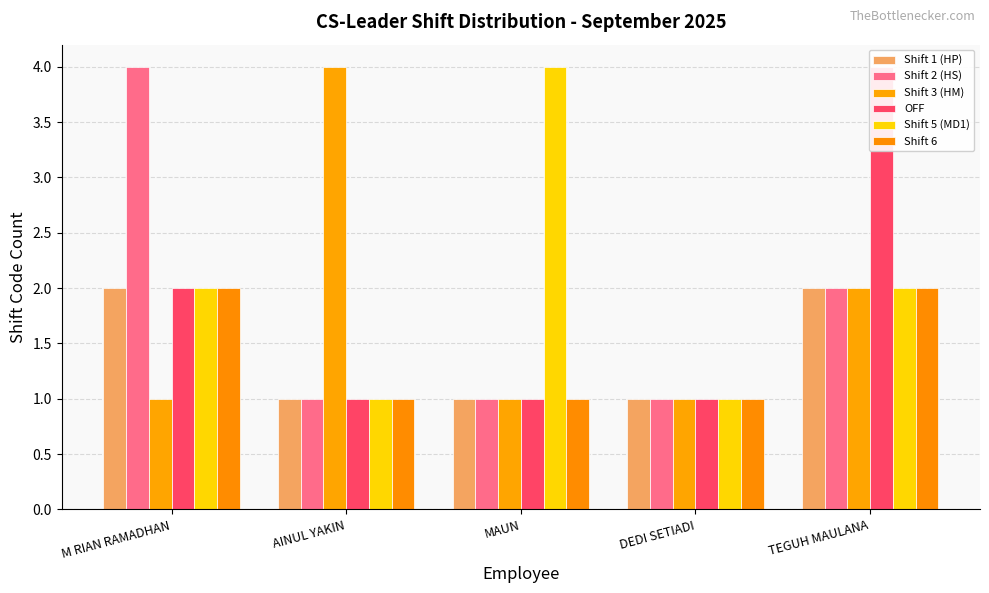

True or false: Shift 3 (HM) has a value of 2 at DEDI SETIADI.

False